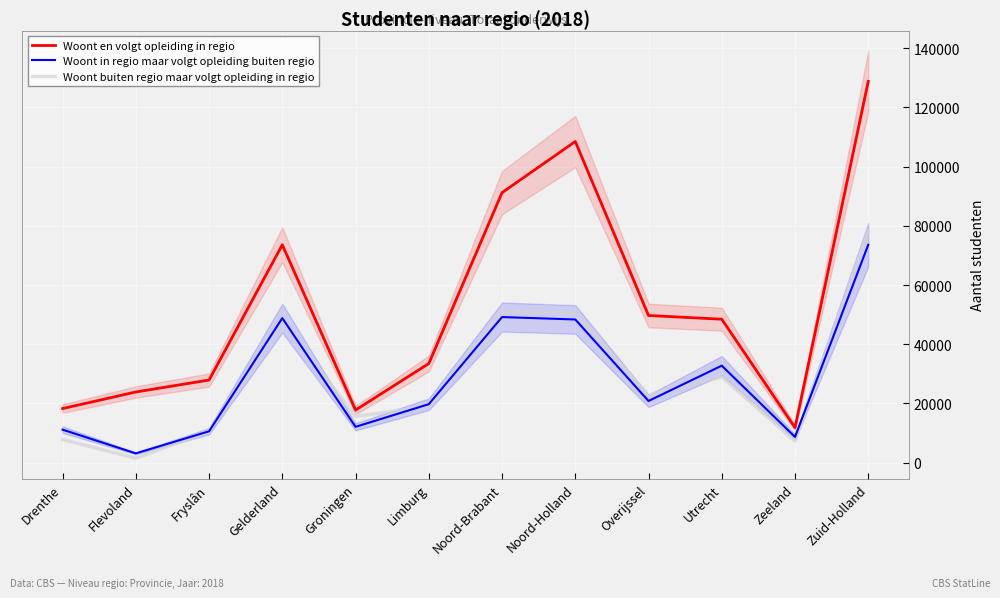

How many values in the Woont buiten regio maar volgt opleiding in regio series exceed 22826?

5